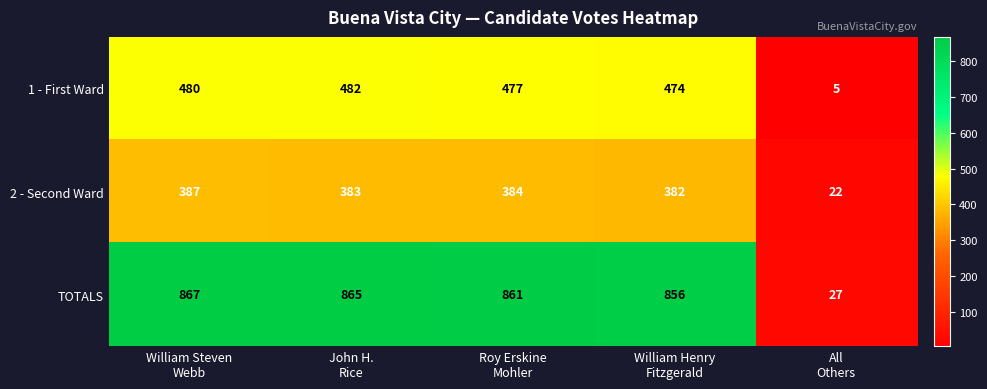

What is the spread (max minus min) of values at Roy Erskine
Mohler?

477